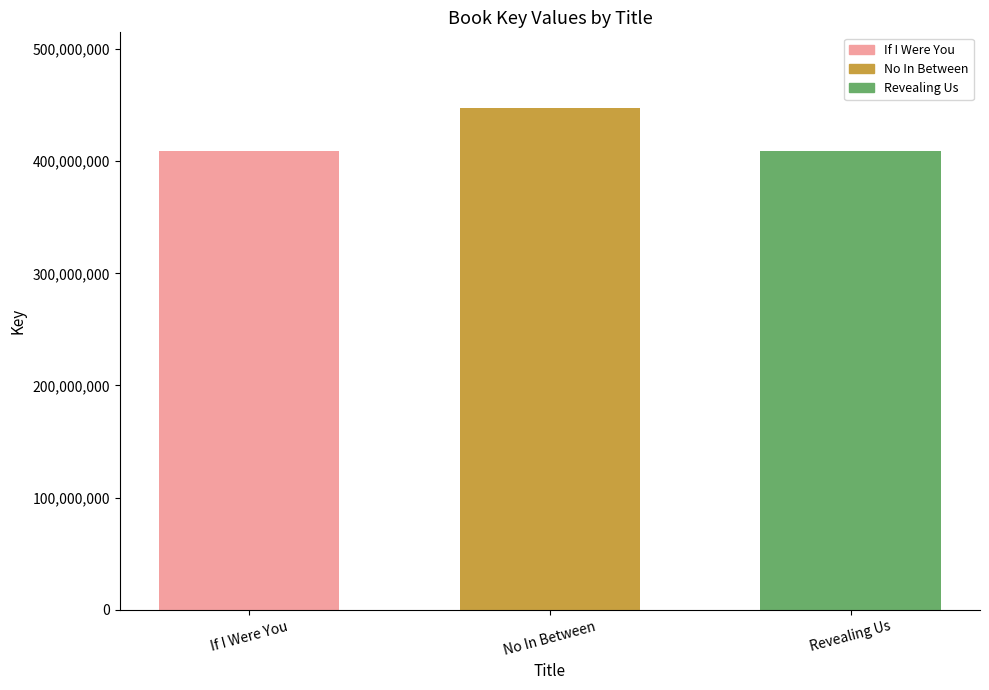

What is the label of the 1st bar from the right?

Revealing Us